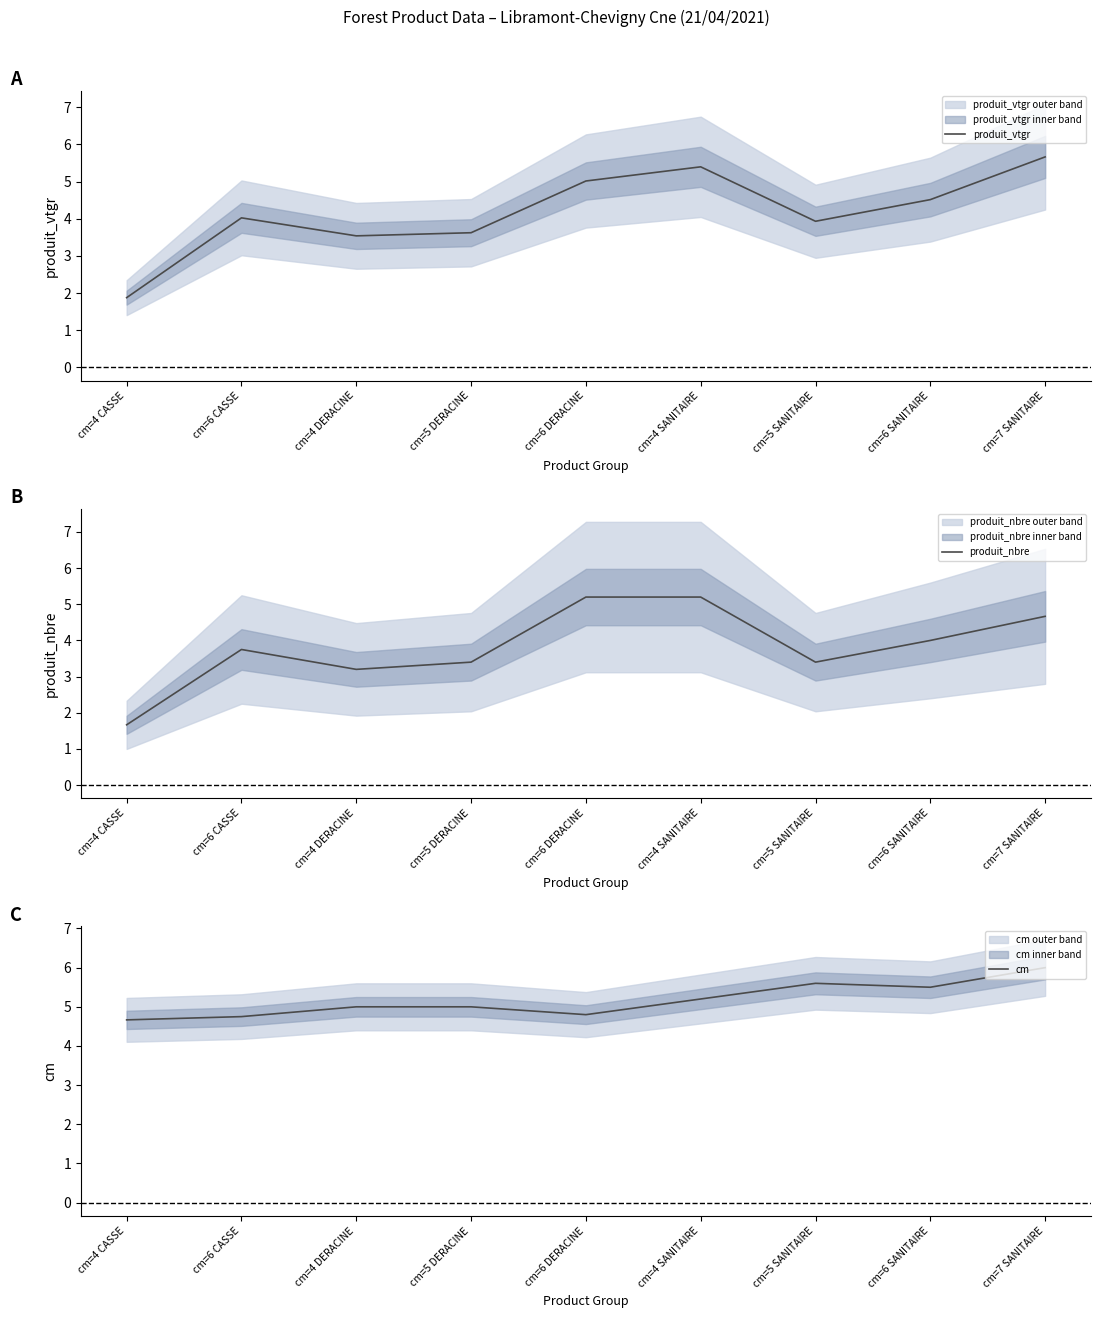

Reading right to left, extract all data points from this chart.

produit_vtgr: 5.7	4.5	3.9	5.4	5.0	3.6	3.5	4.0	1.9
produit_nbre: 4.7	4.0	3.4	5.2	5.2	3.4	3.2	3.8	1.7
cm: 6.0	5.5	5.6	5.2	4.8	5.0	5.0	4.8	4.7